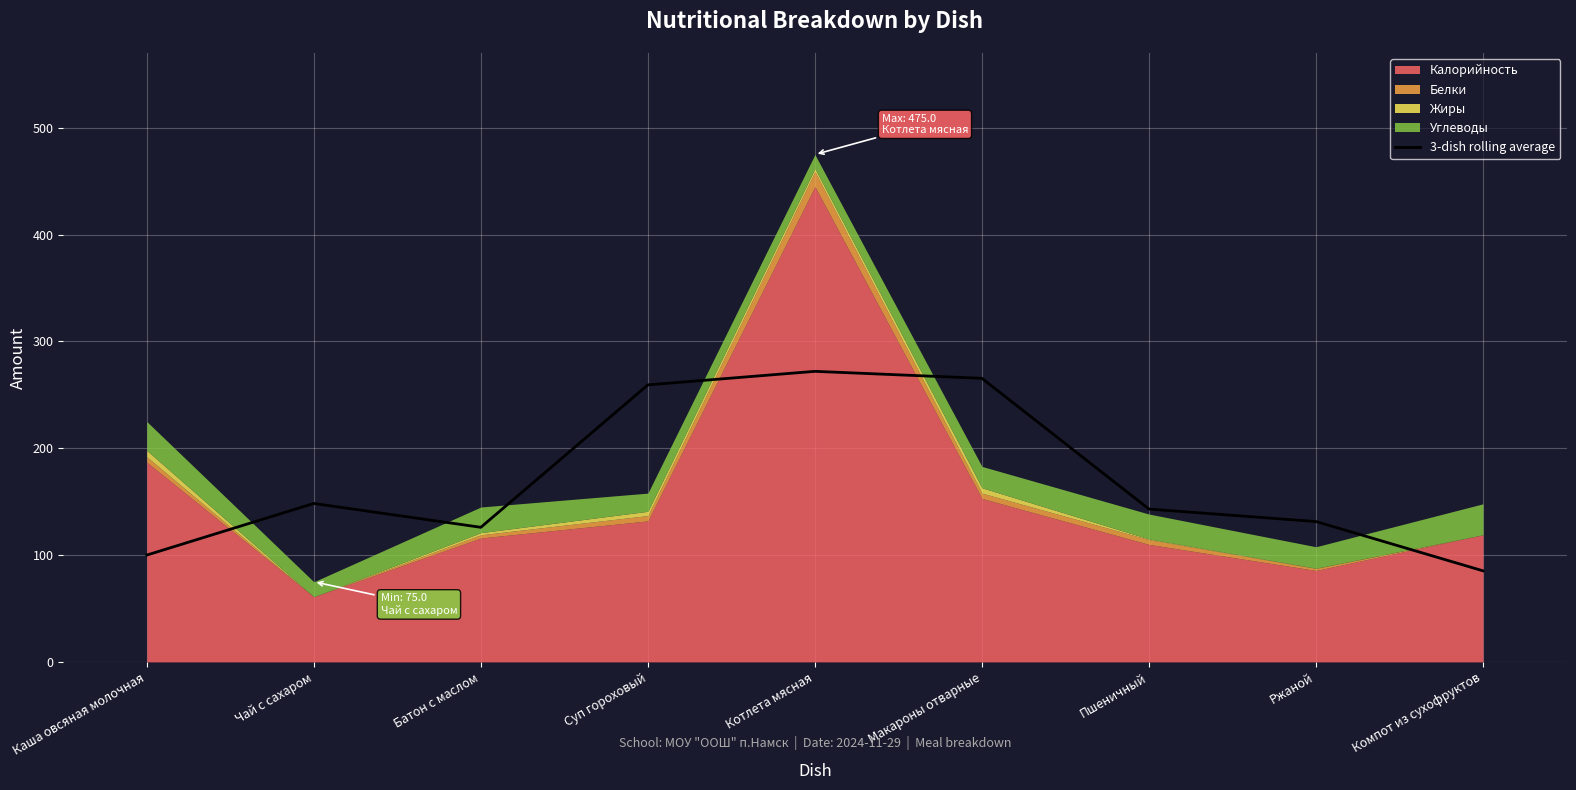

The 3-dish rolling average series shows 44.5 at Каша овсяная молочная. True or false?

False